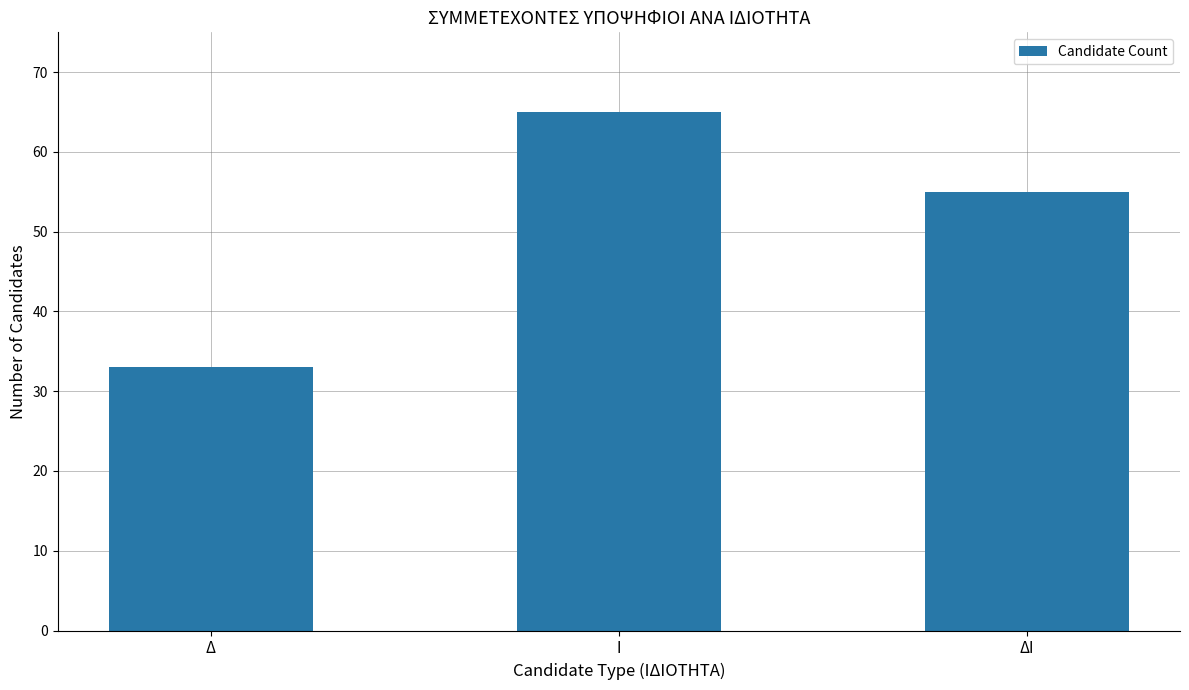

True or false: the data shows 65 at Ι.

True